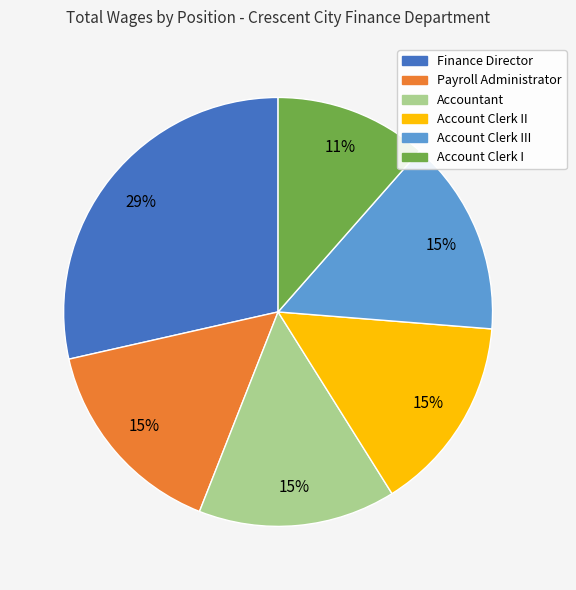

Does any single category account for the majority?

No